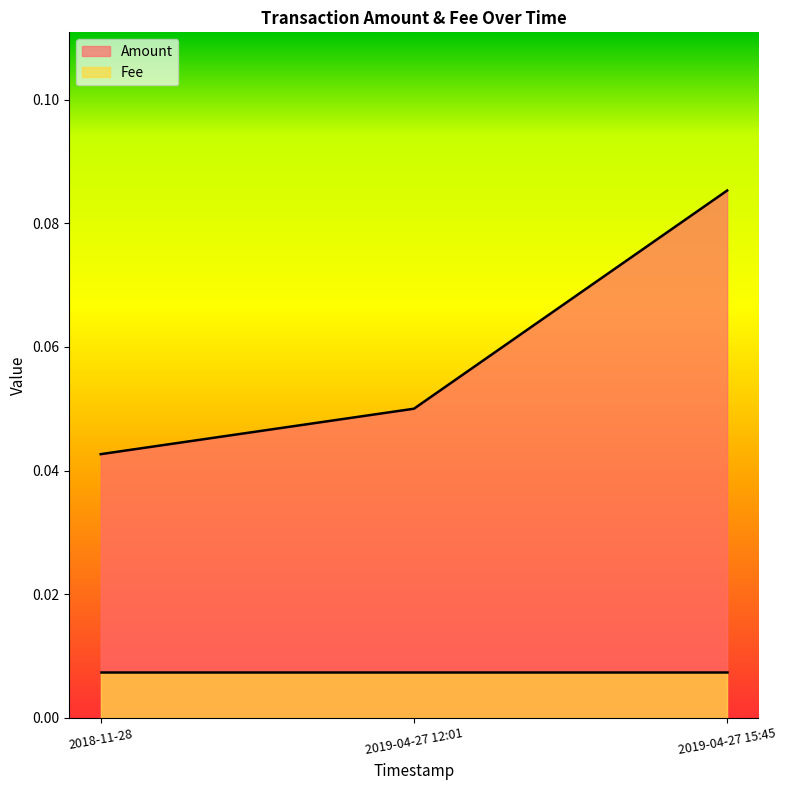

What is the approximate value at 2019-04-27 12:01?

0.1